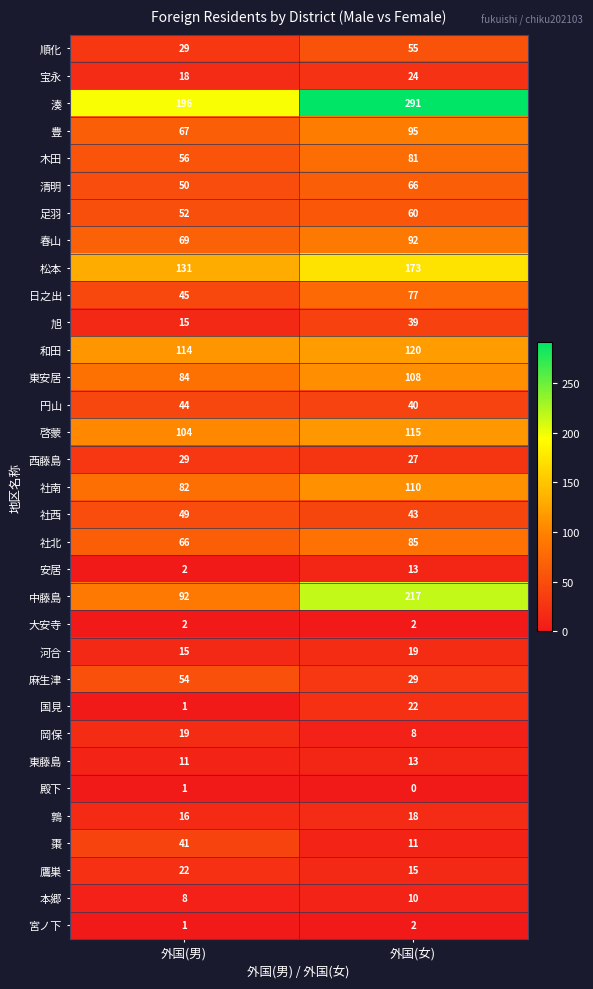

What is the sum of all 岡保 values?

27